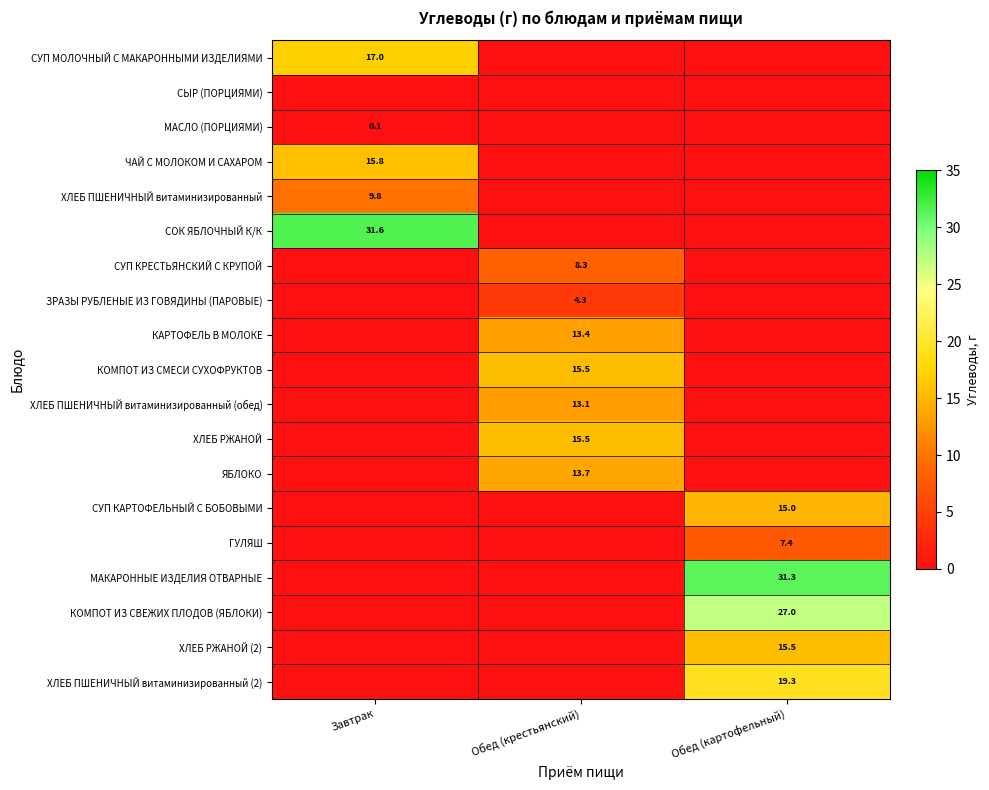

At which category is the sum across all series the highest?

Обед (картофельный)